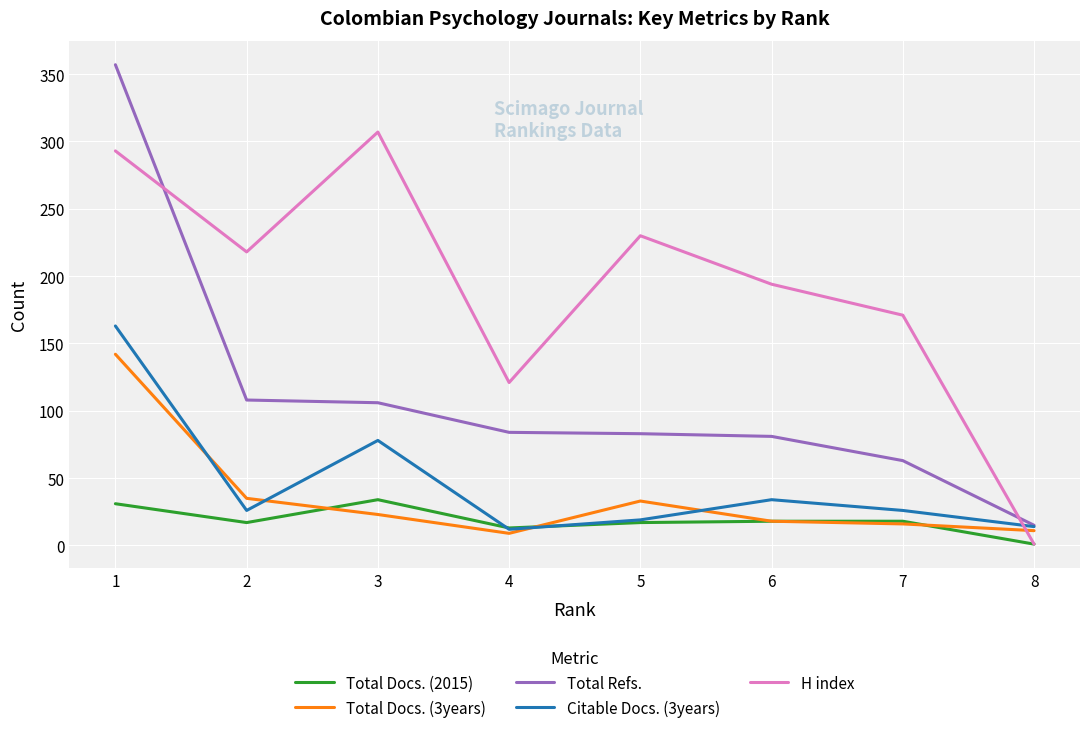

After their last crossing, which series has the higher values: Total Docs. (3years) or H index?

Total Docs. (3years)